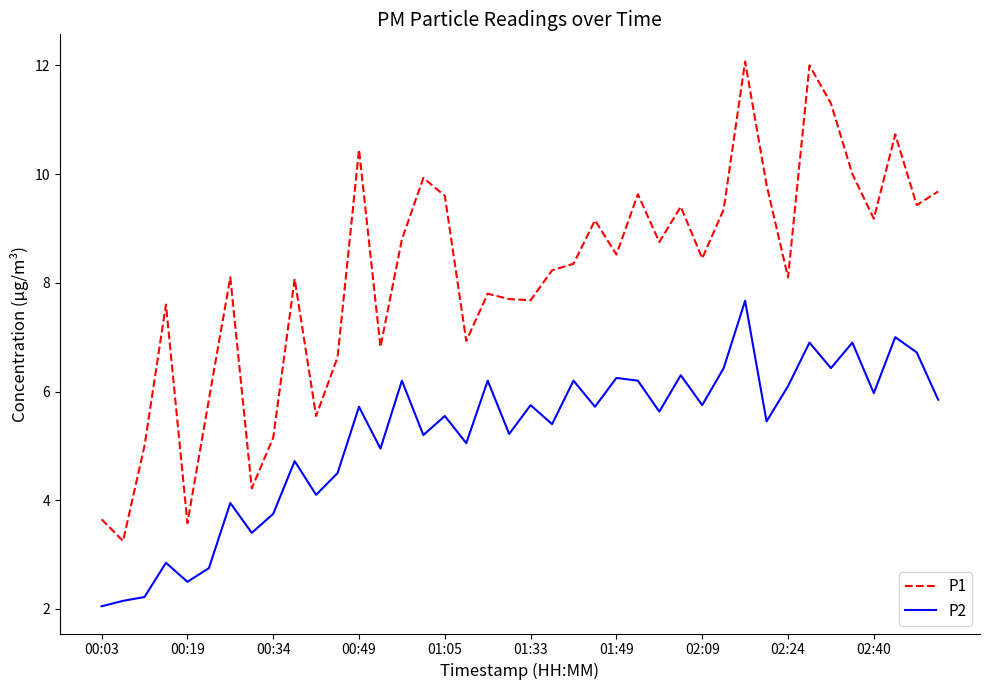

Does the chart have visible grid lines?

No